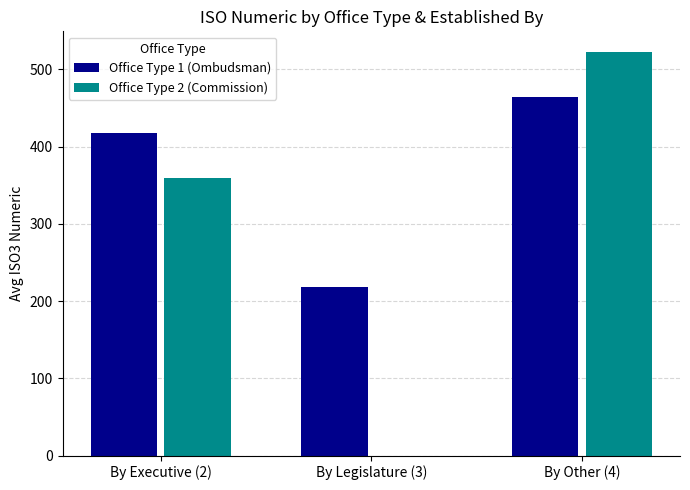

At which category is the sum across all series the highest?

By Other (4)